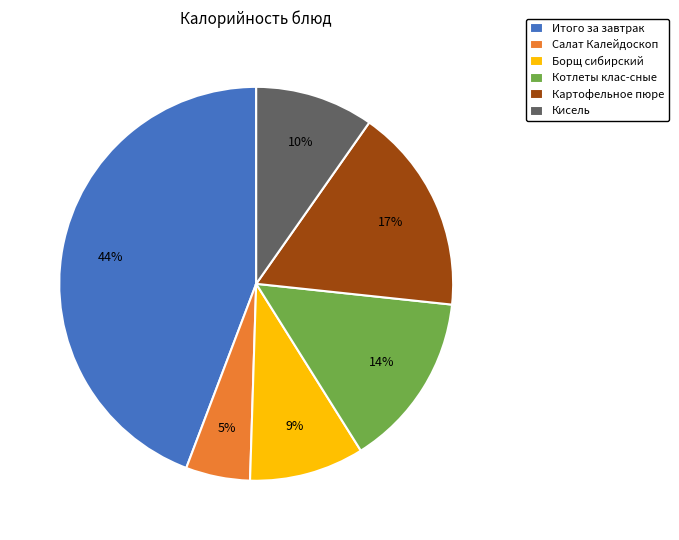

To the nearest percent, what percentage of the pie is Итого за завтрак?

44%